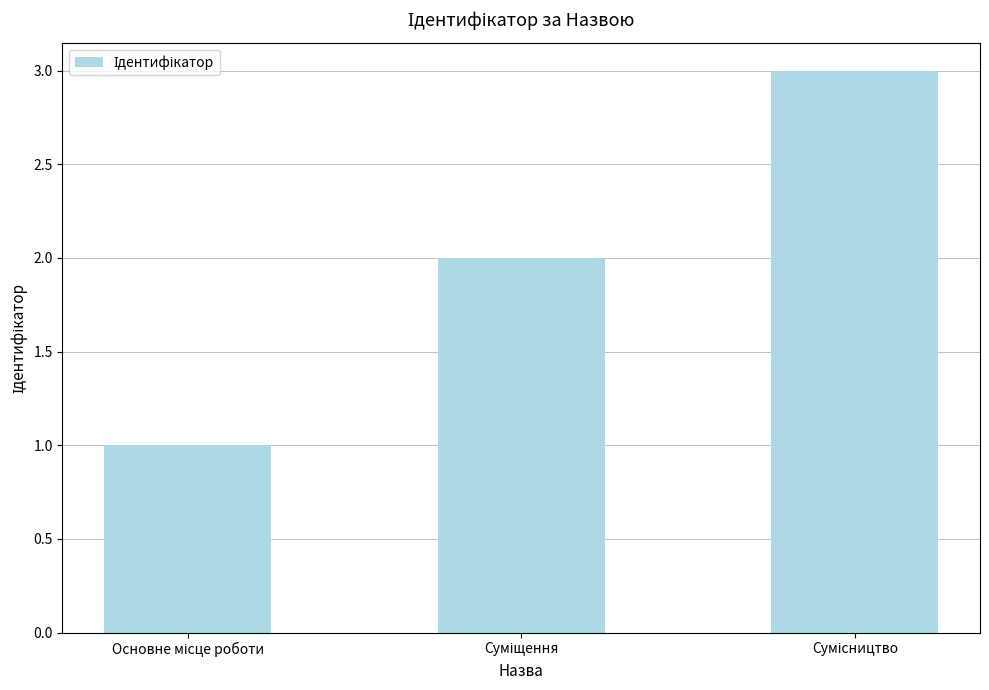

How many distinct data groups are displayed?

1